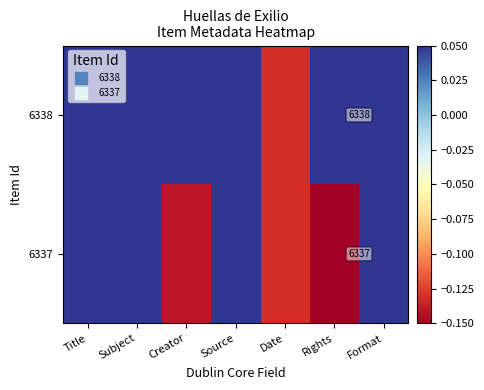

How many distinct data groups are displayed?

2